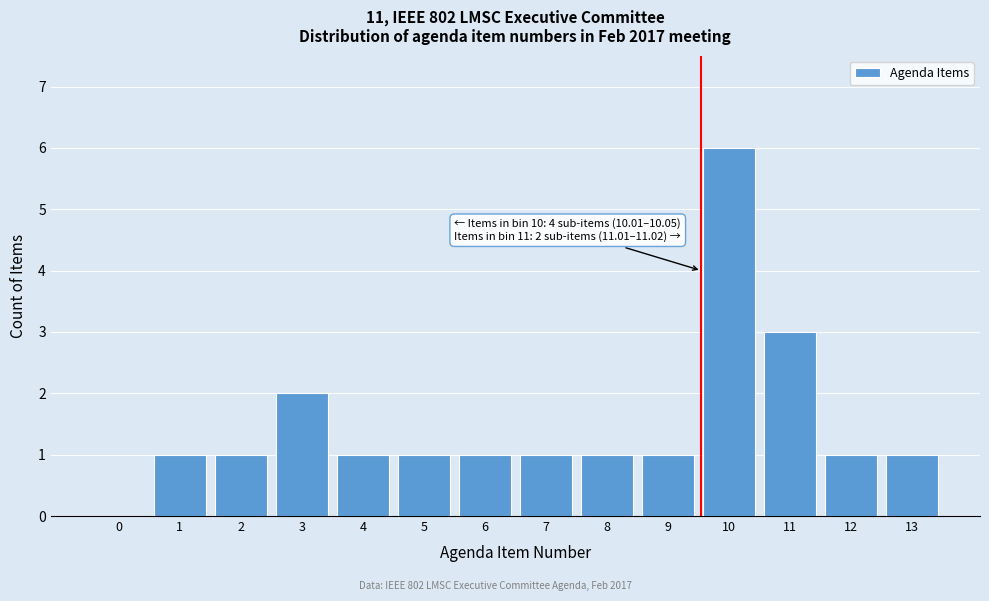

Reading right to left, what are all the values shown in this chart?

13=1	12=1	11=3	10=6	9=1	8=1	7=1	6=1	5=1	4=1	3=2	2=1	1=1	0=0